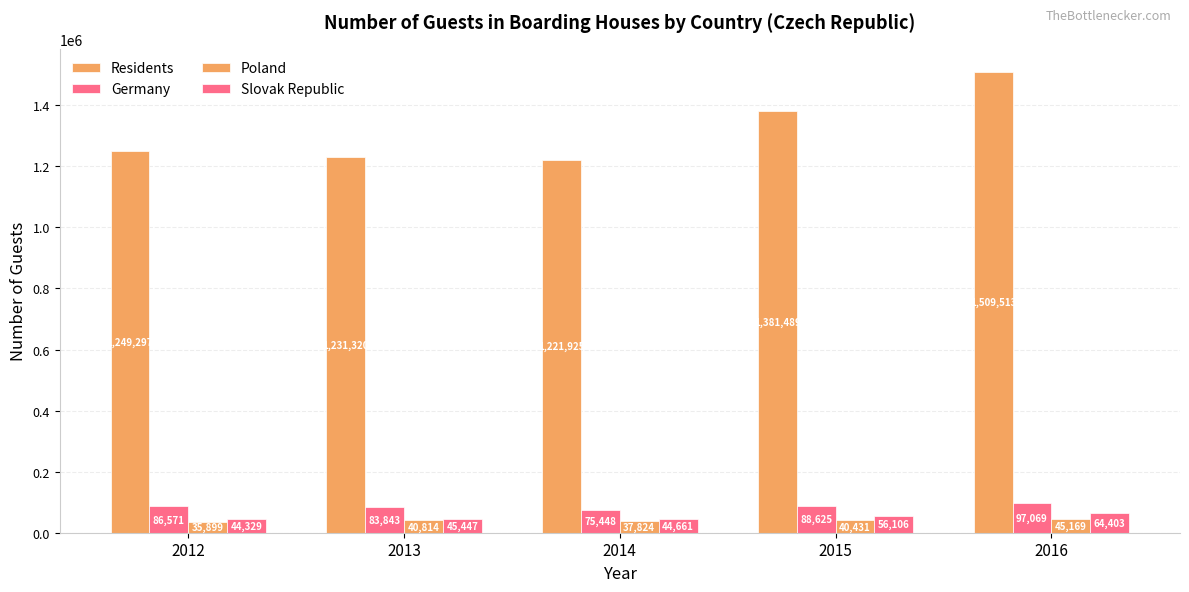

How many bars are there in total?

20